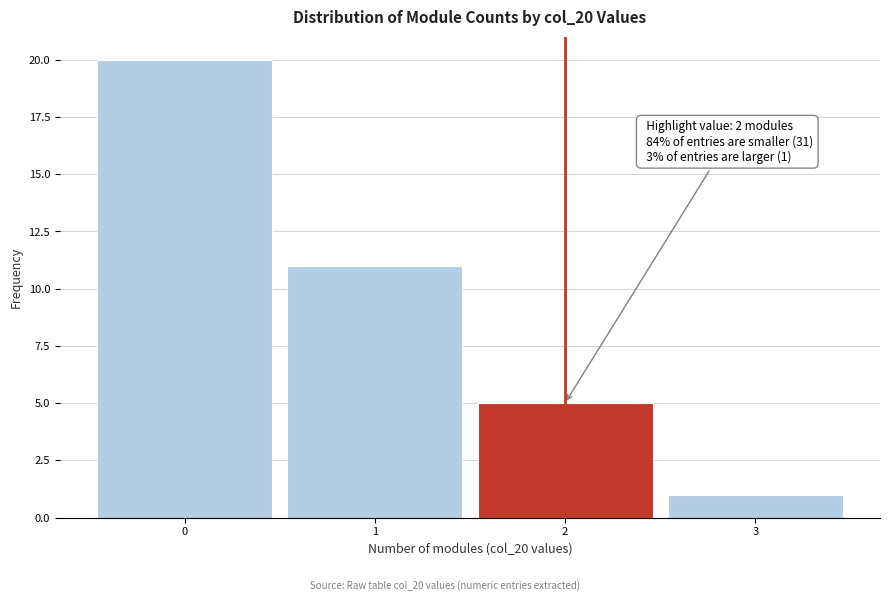

Over which range of the x-axis is the bar tallest?

-0.5 to 0.5